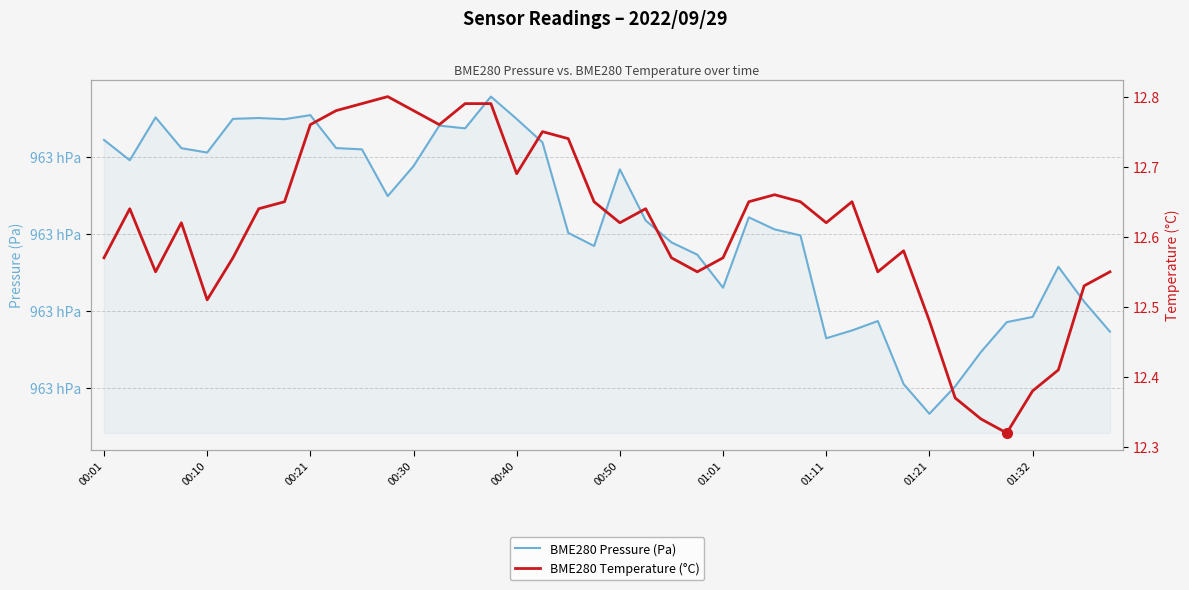

Rank the series by their average value, from lowest to highest.

BME280 Temperature (°C), BME280 Pressure (Pa)